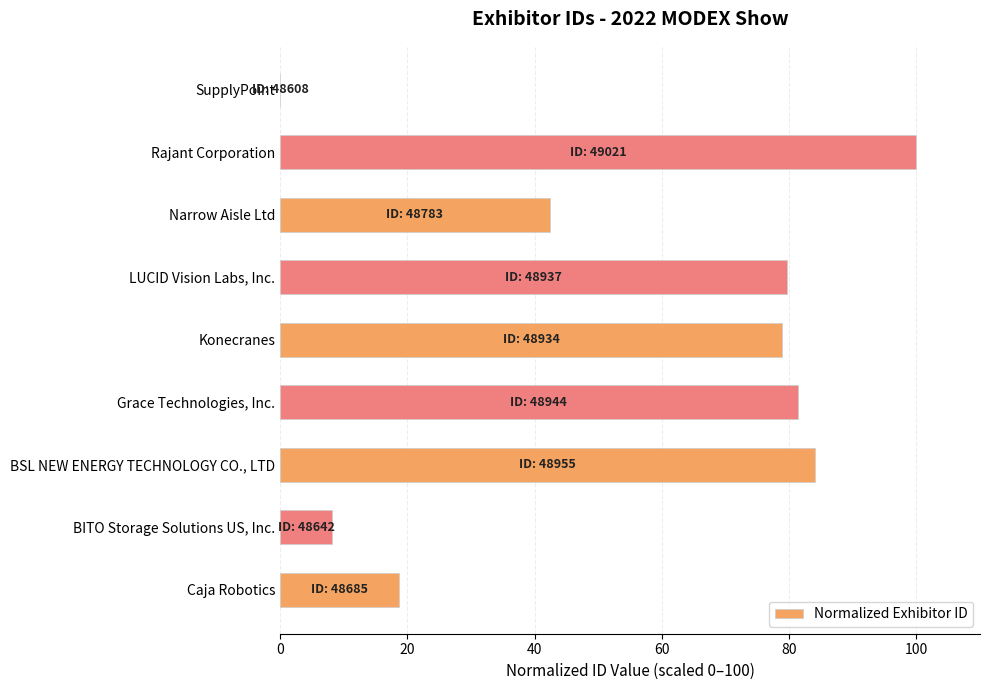

Reading bottom to top, what are all the values shown in this chart?

Caja Robotics=18.6	BITO Storage Solutions US, Inc.=8.2	BSL NEW ENERGY TECHNOLOGY CO., LTD=84.0	Grace Technologies, Inc.=81.4	Konecranes=78.9	LUCID Vision Labs, Inc.=79.7	Narrow Aisle Ltd=42.4	Rajant Corporation=100.0	SupplyPoint=0.0